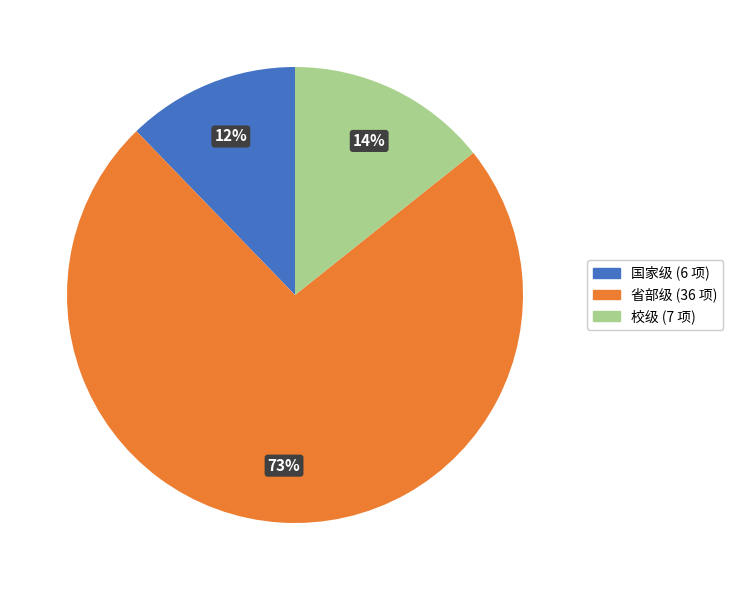

How many segments does this pie chart have?

3